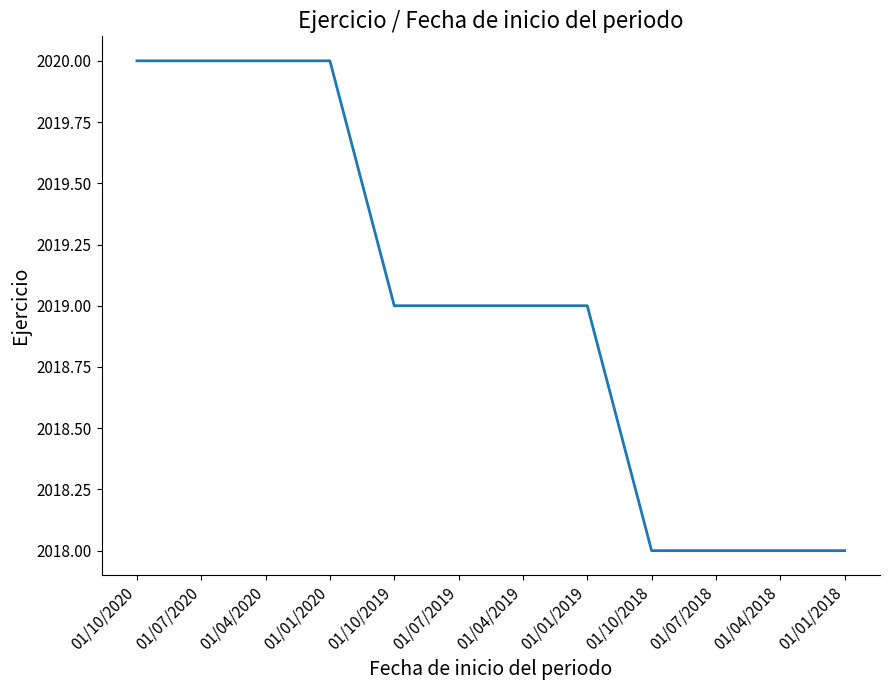

What is the greatest value displayed?

2020